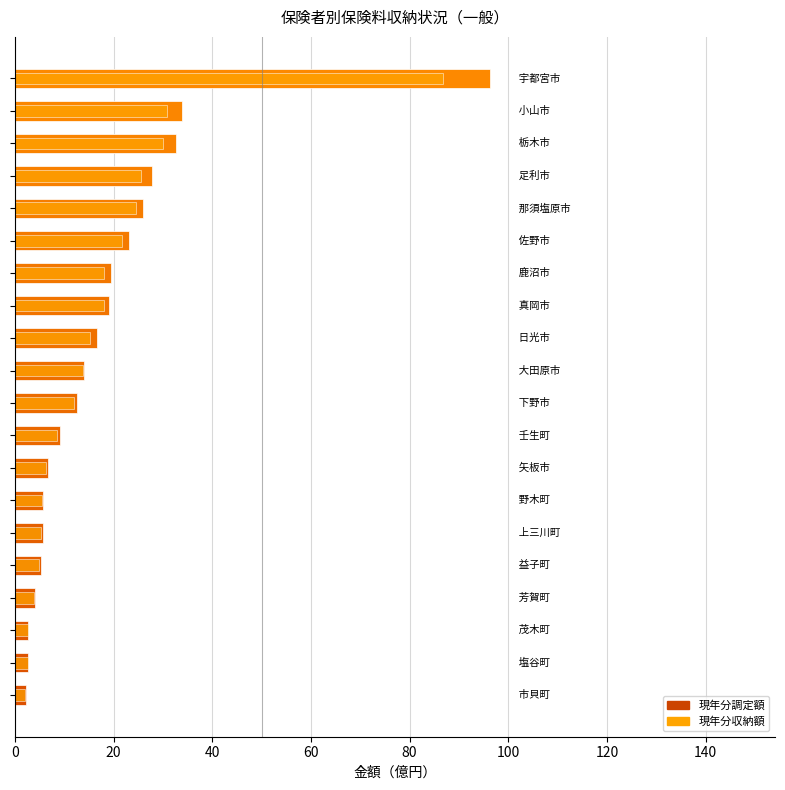

What is the sum of the 現年分収納額 values at 9 and 11?

27.2